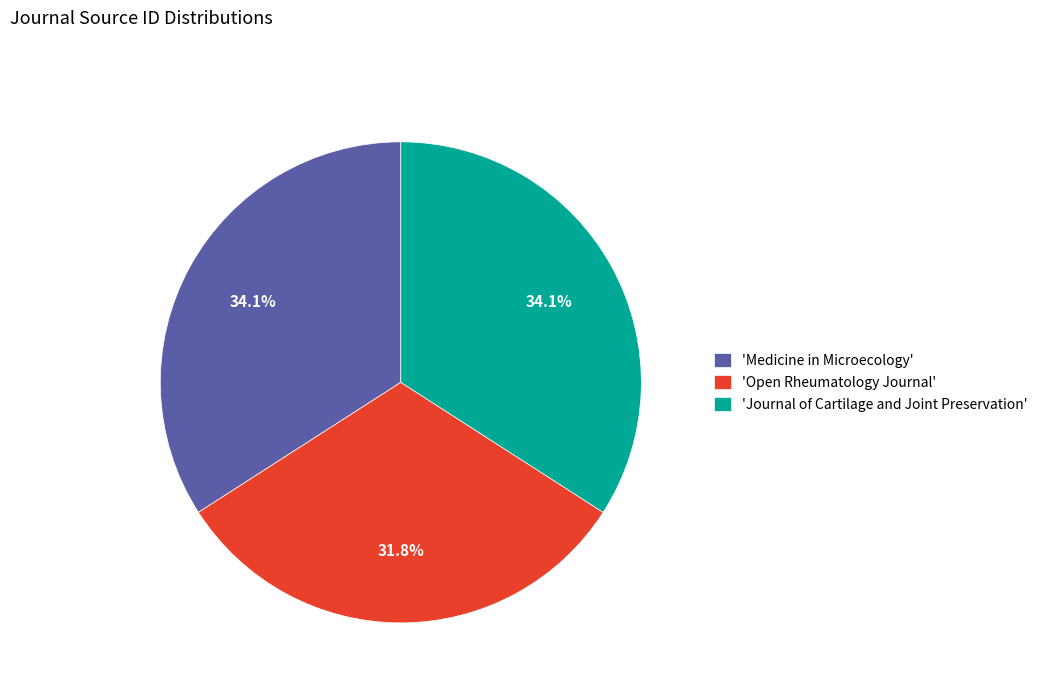

Is 'Open Rheumatology Journal' the majority of the pie?

No